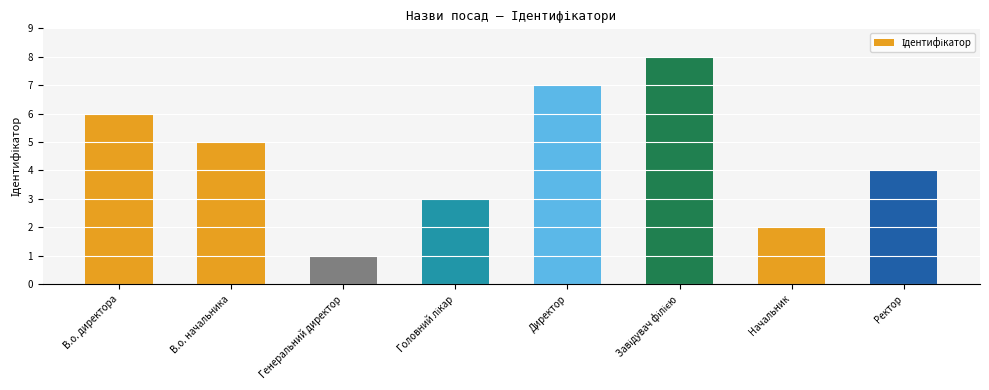

Is it true that the value at В.о. директора is 6?

True